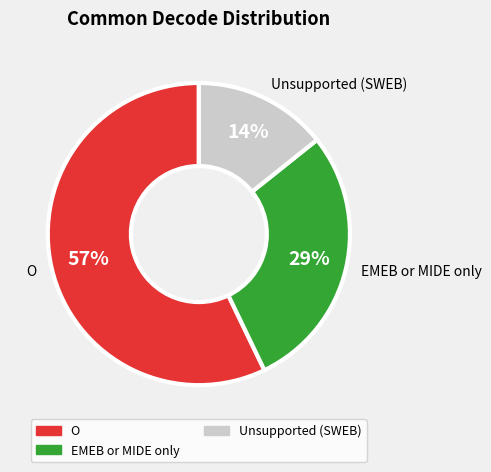

Which category accounts for the majority?

O